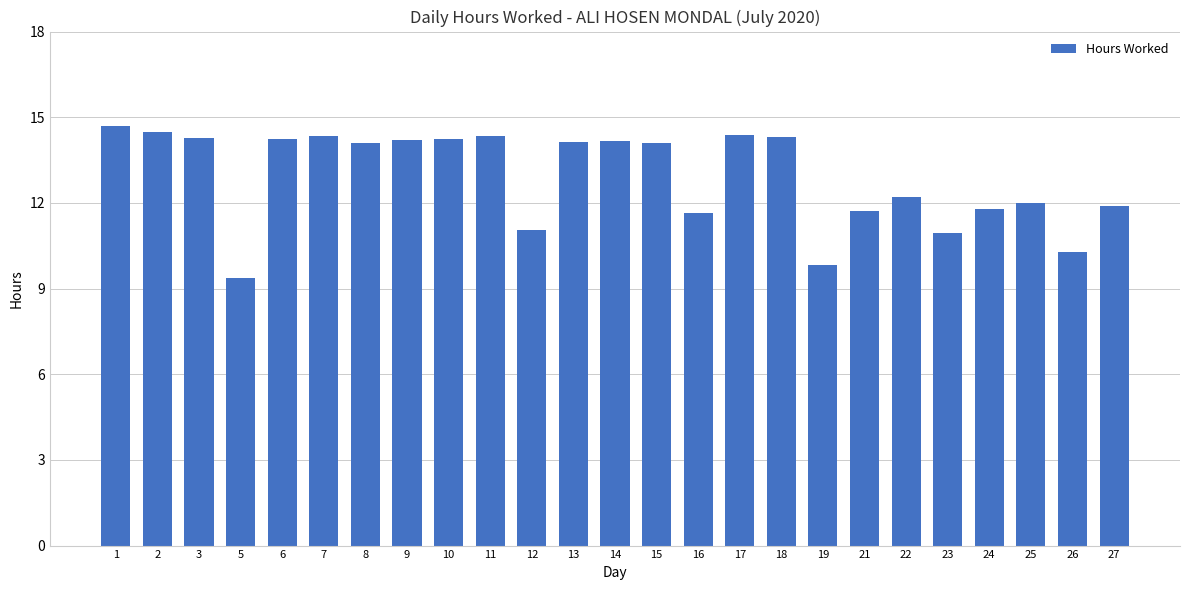

What value does the data have at 25?

12.0